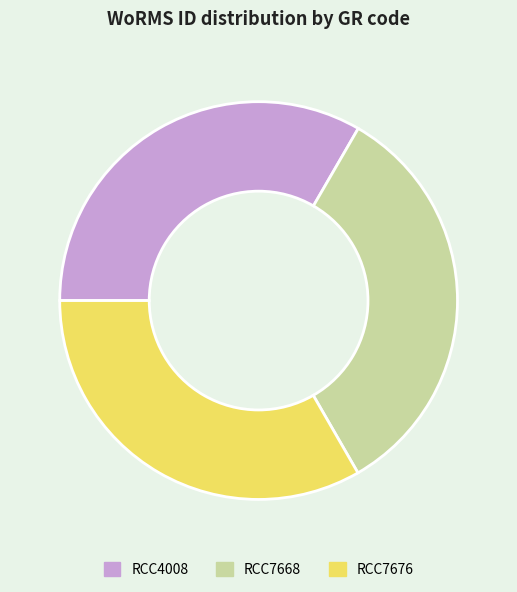

True or false: RCC4008 accounts for 33% of the total.

True